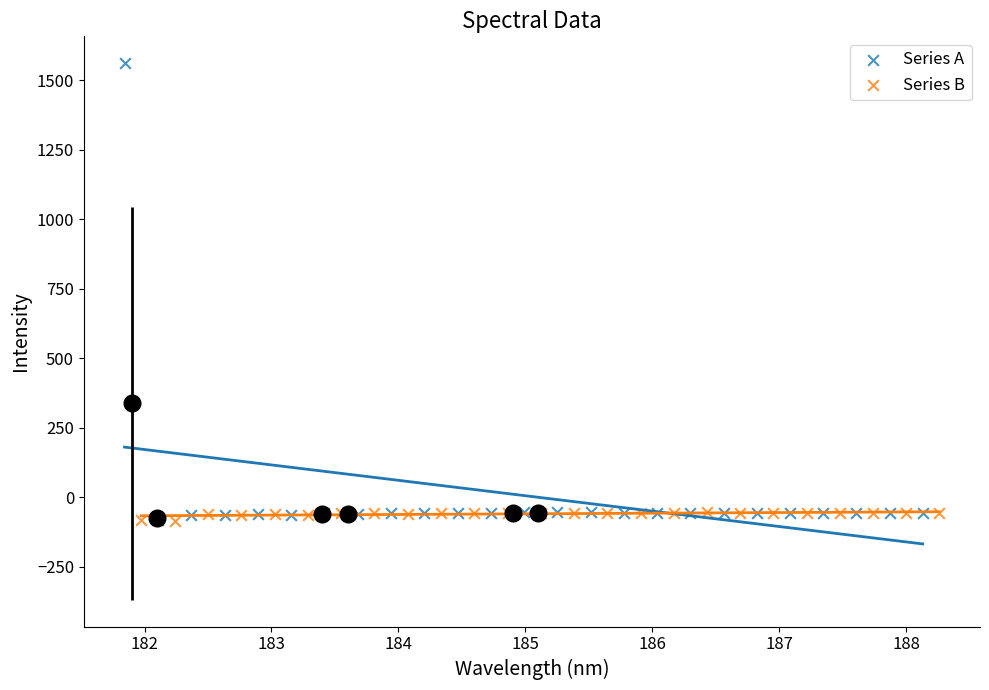

Which series has the widest spread of Y values?

Series A